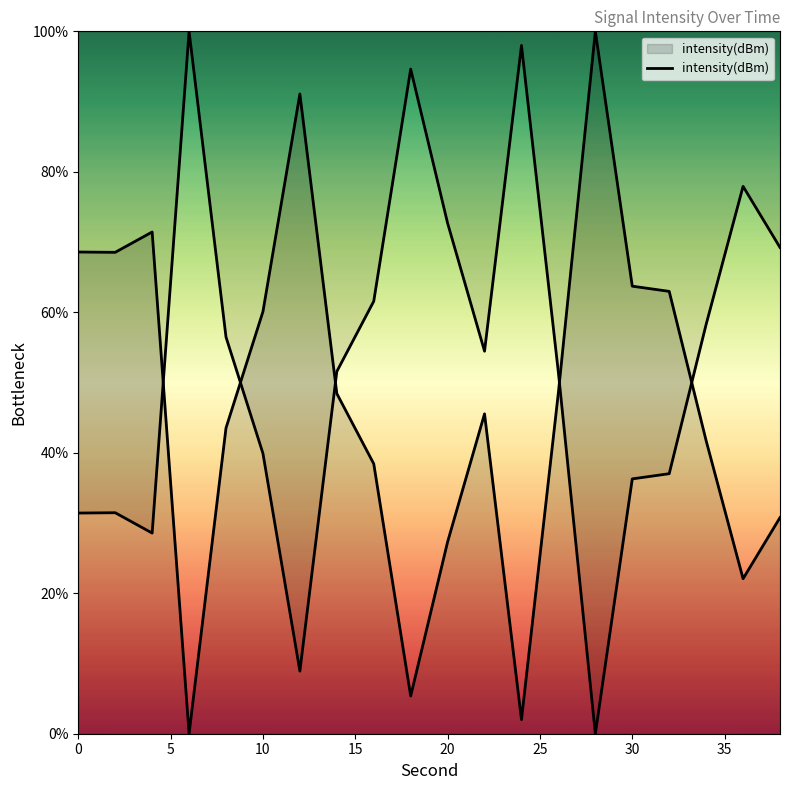

How many values exceed 48?

10